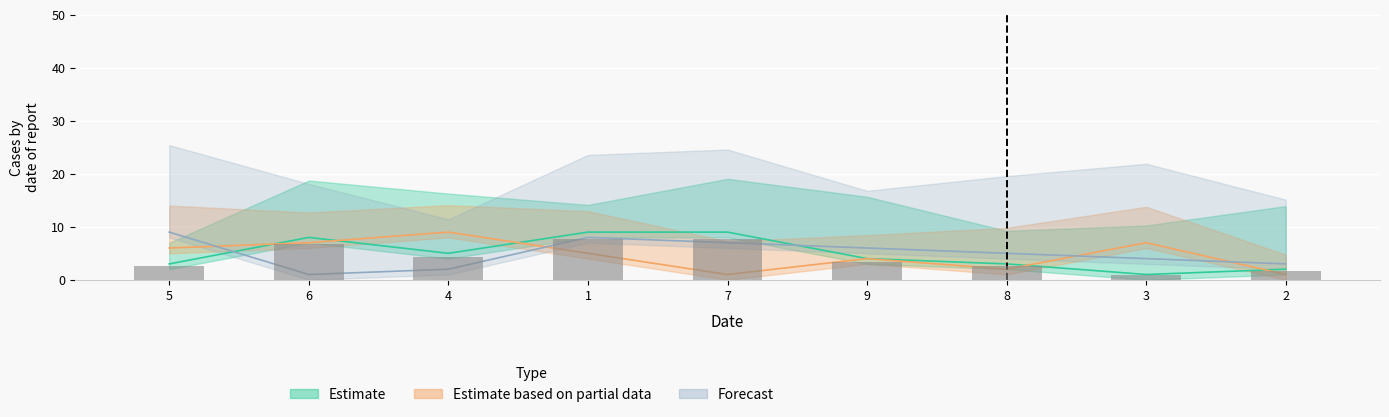

What is the highest value of the Estimate based on partial data series?

9.0